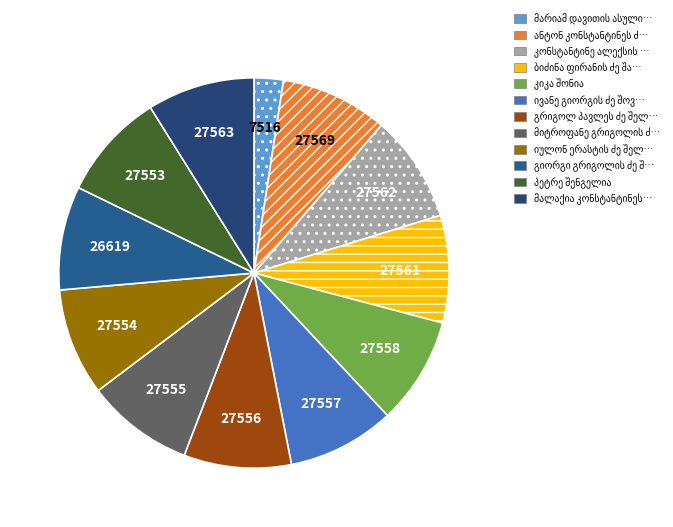

How many slices are in this pie chart?

12